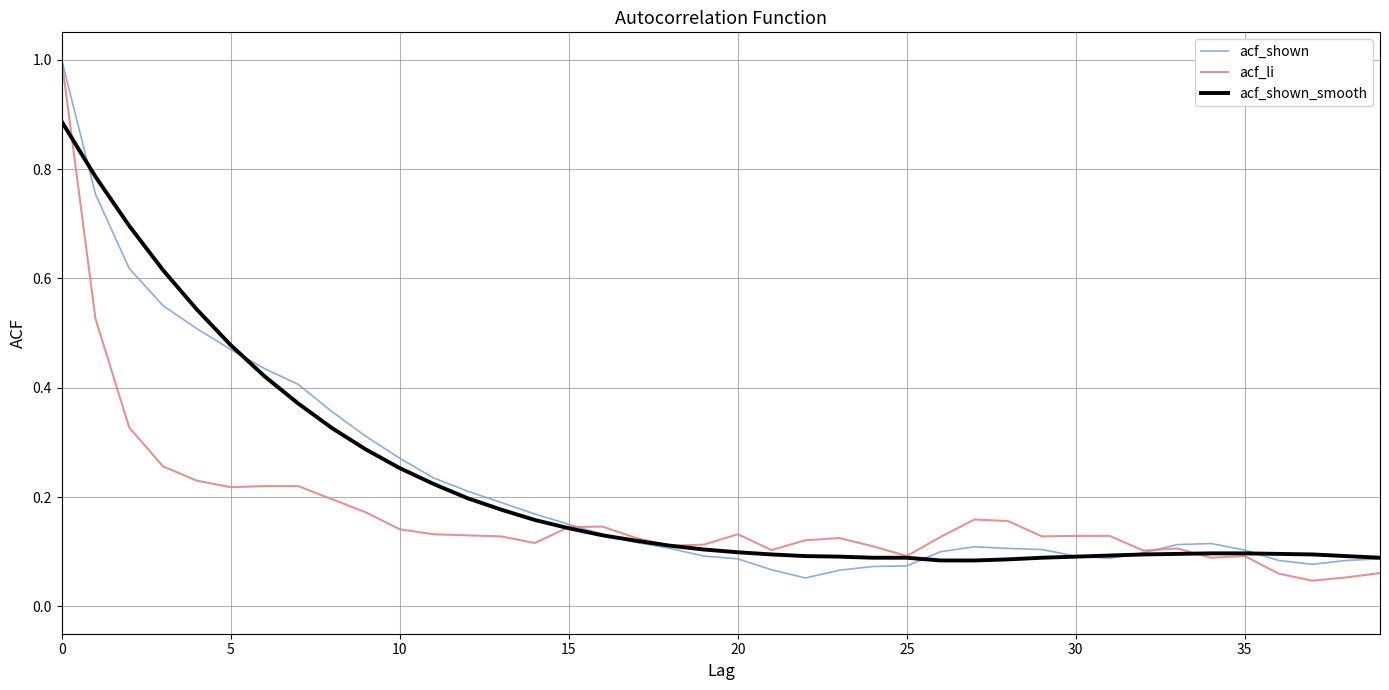

What is the highest value of the acf_li series?

1.0